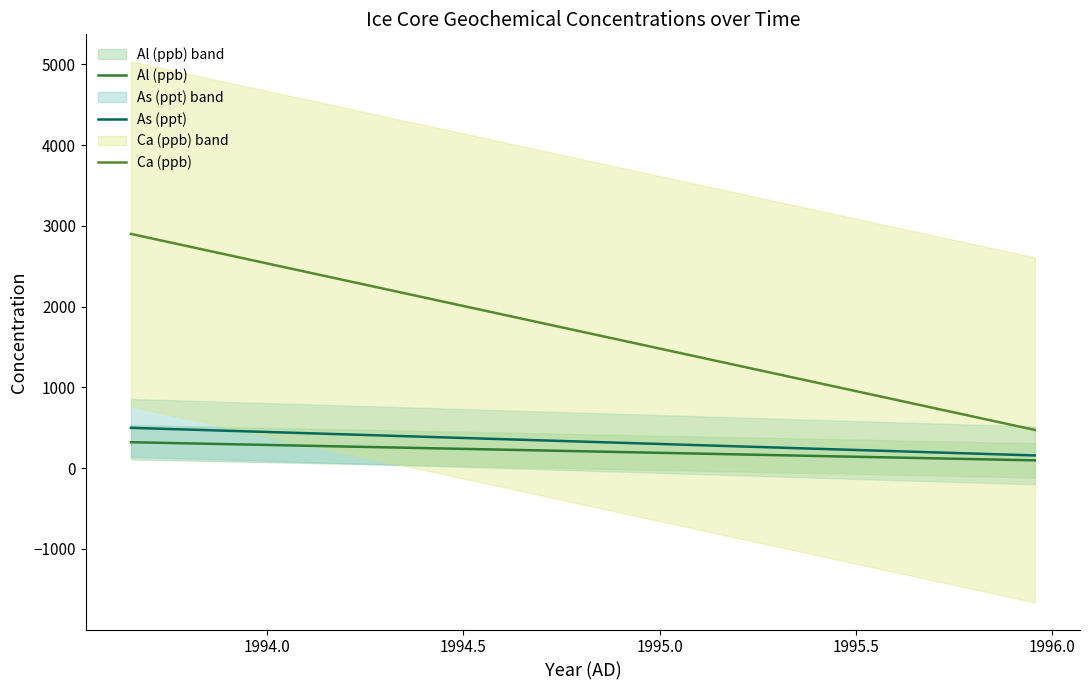

True or false: Al (ppb) and Ca (ppb) intersect in this chart.

False